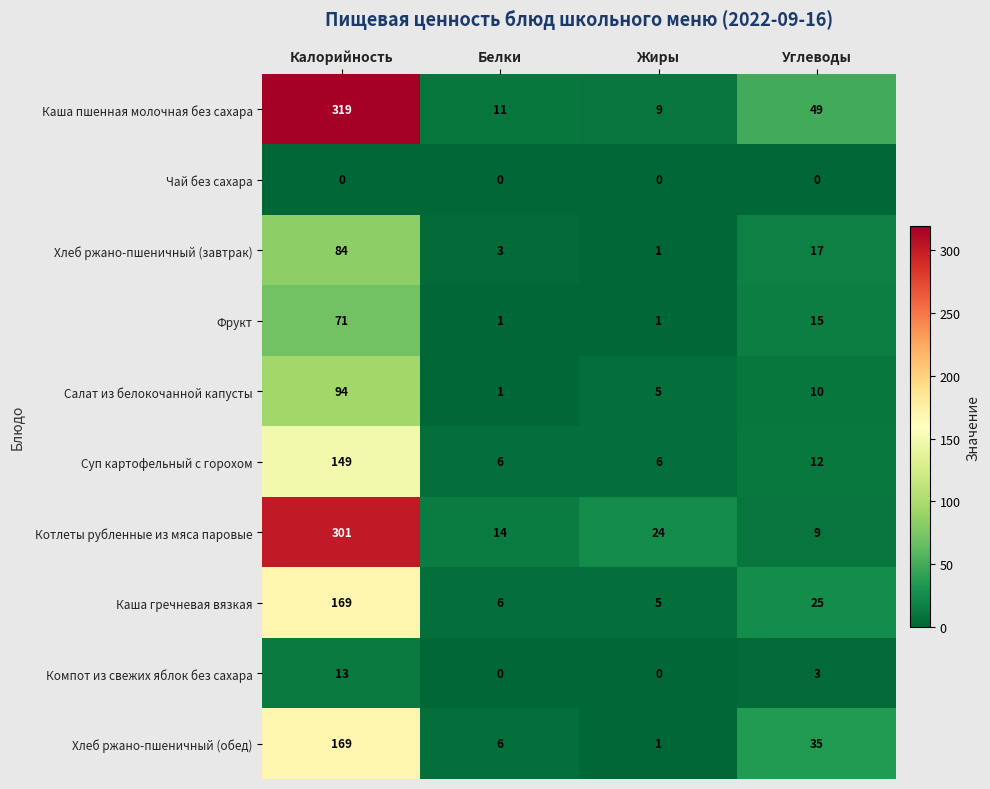

Which series has the largest range (max minus min)?

Каша пшенная молочная без сахара